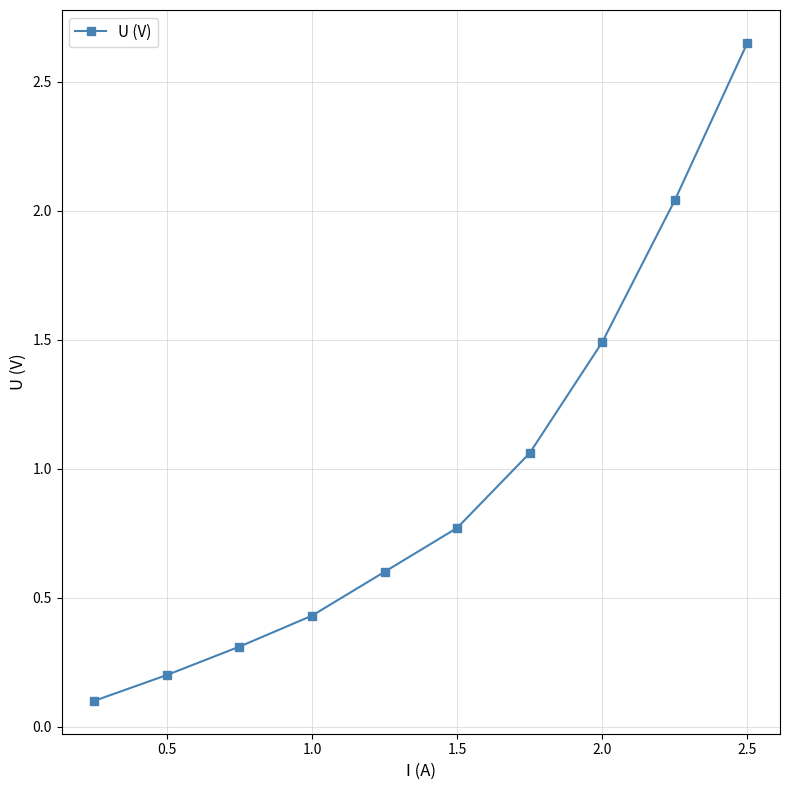

How many lines are shown in the chart?

1